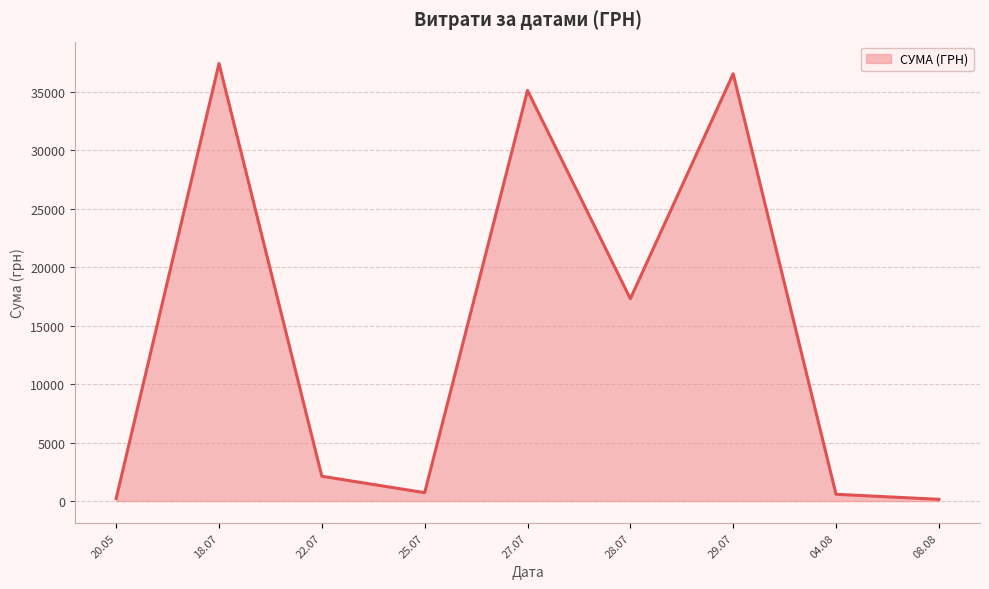

What is the maximum value shown in the chart?

37425.0